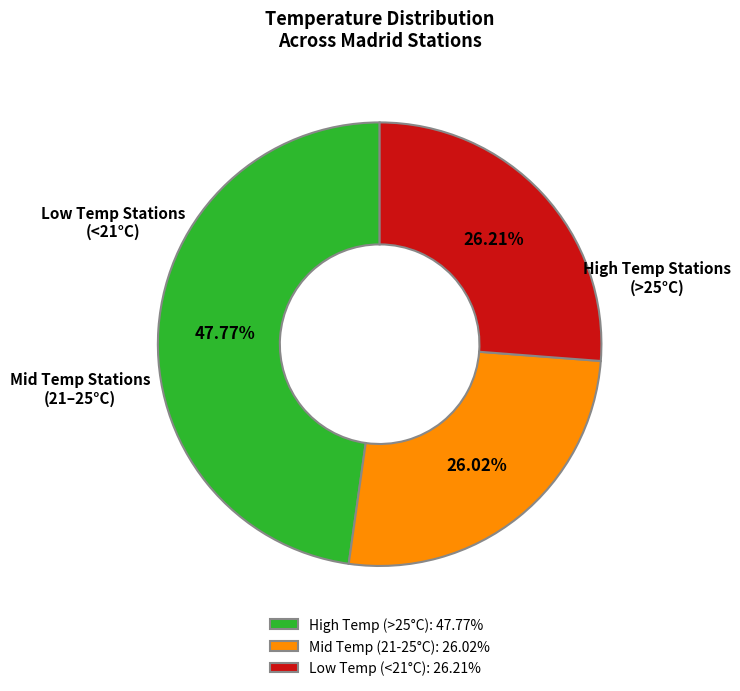

To the nearest percent, what is the average slice percentage?

33%